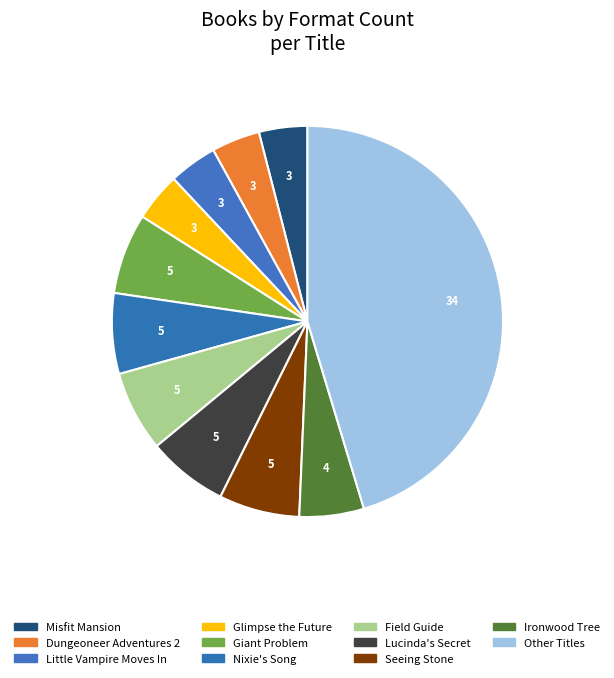

Count the number of slices in the pie.

11